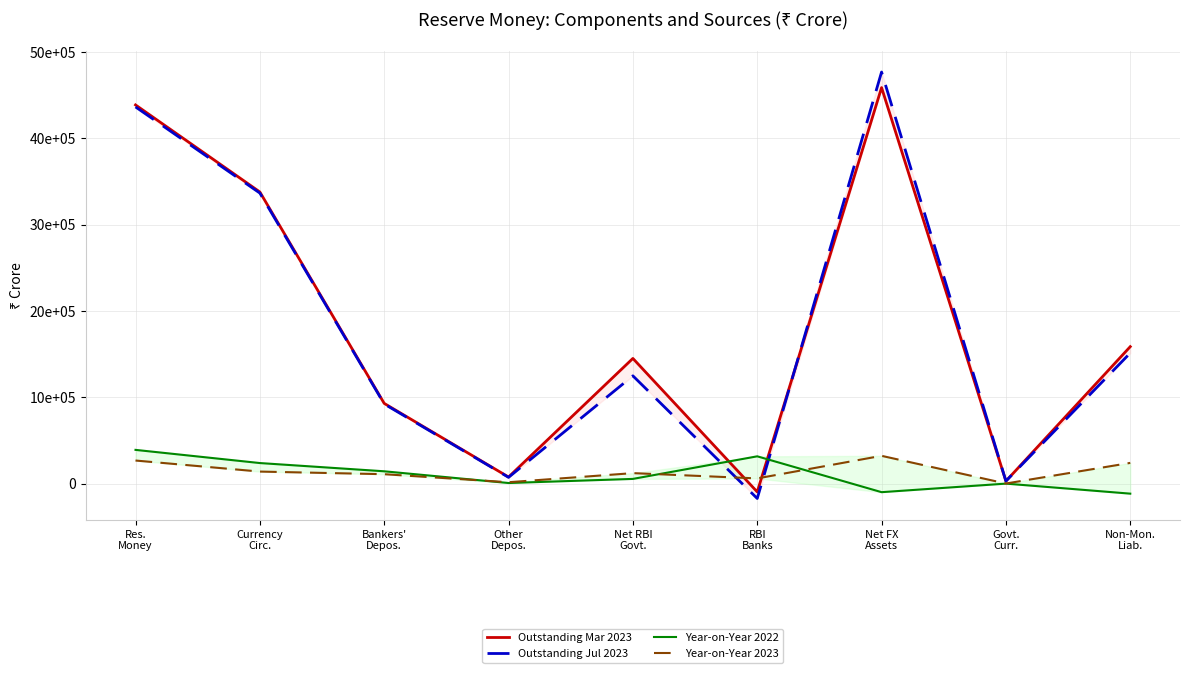

What are all the series names shown in the legend?

Outstanding Mar 2023, Outstanding Jul 2023, Year-on-Year 2022, Year-on-Year 2023